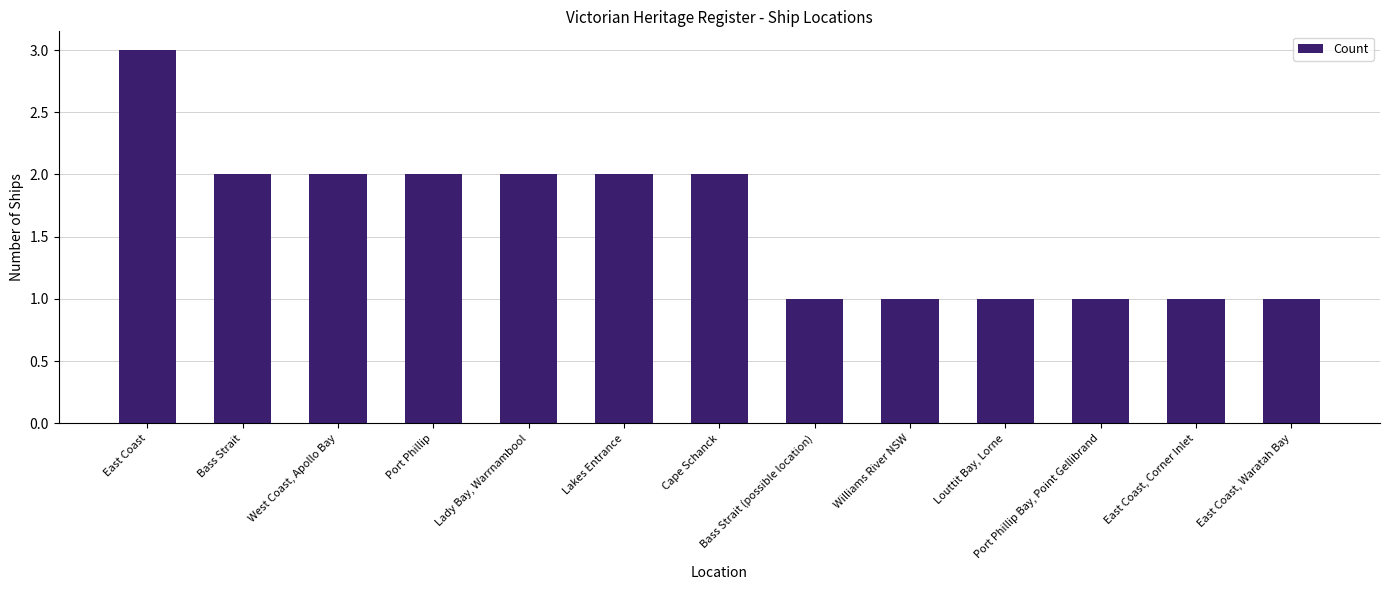

Which label corresponds to the largest value in the chart?

East Coast